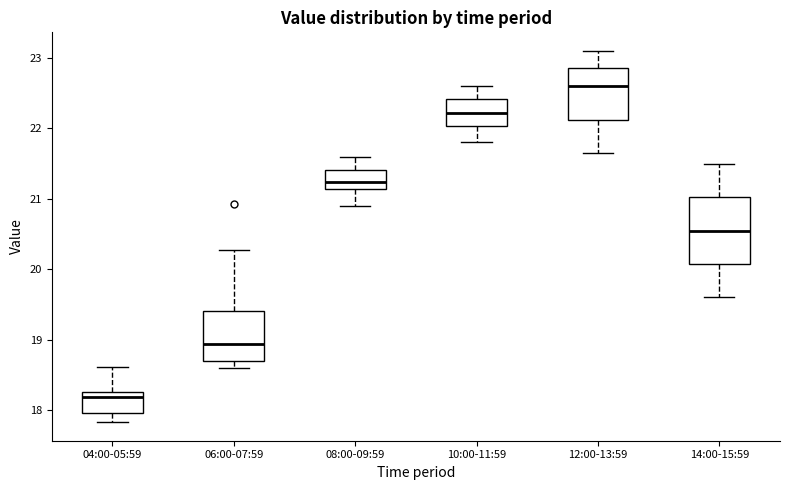

Which box is the tallest, from its lower edge to its upper edge?

14:00-15:59